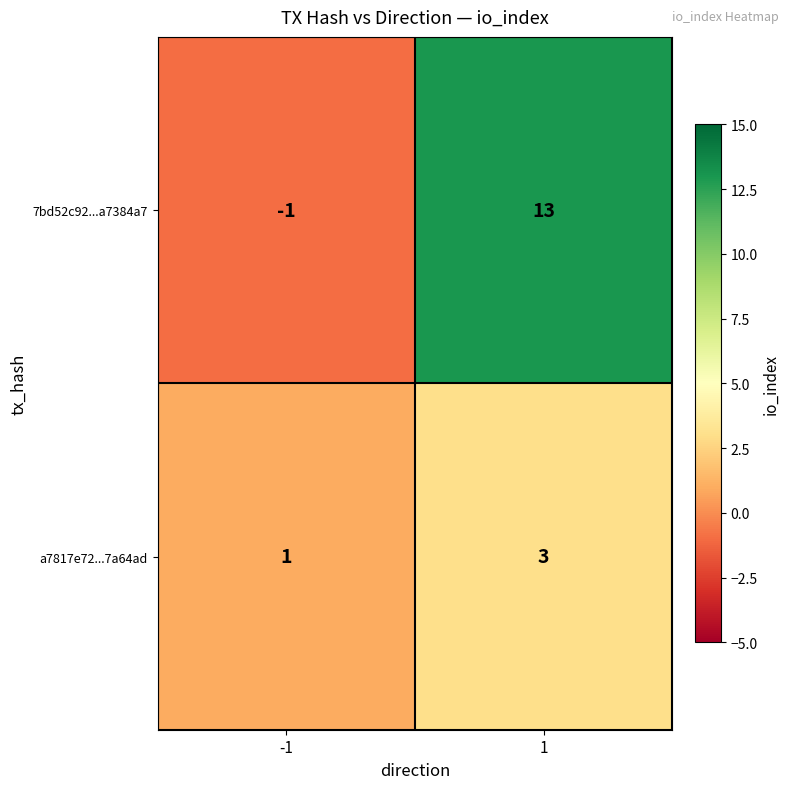

What is the spread (max minus min) of values at 1?

10